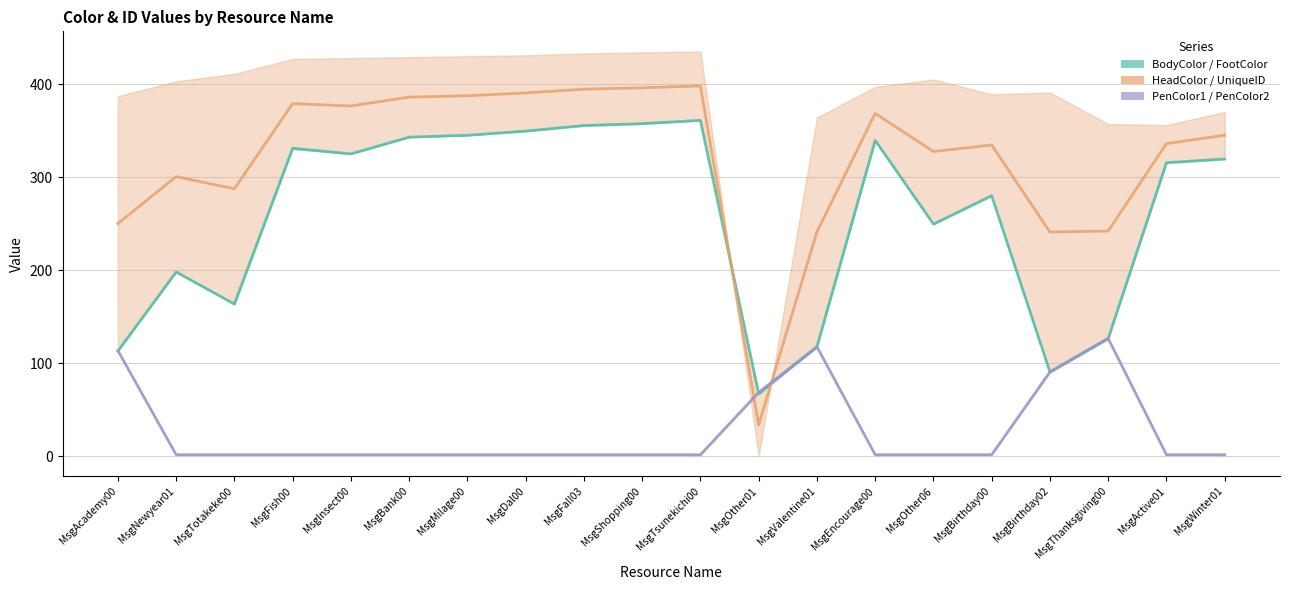

Which series has the largest range (max minus min)?

HeadColor / UniqueID